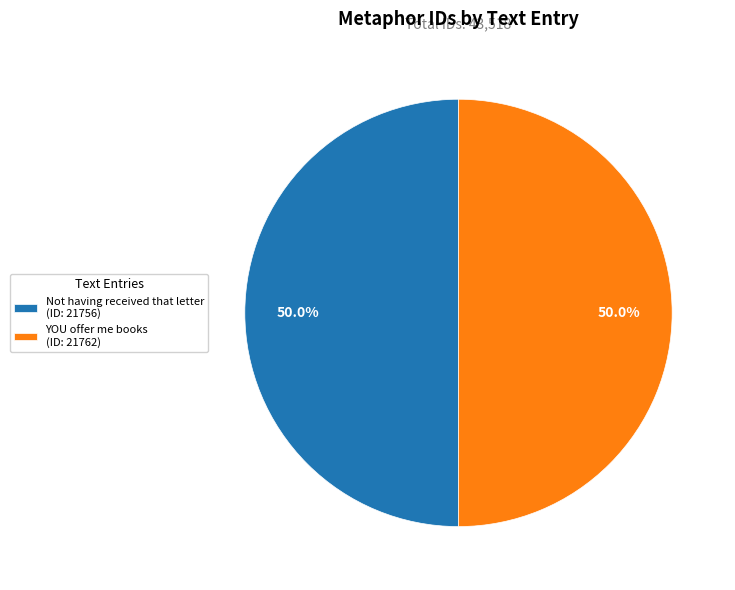

To the nearest percent, what portion does Not having received that letter represent?

50%